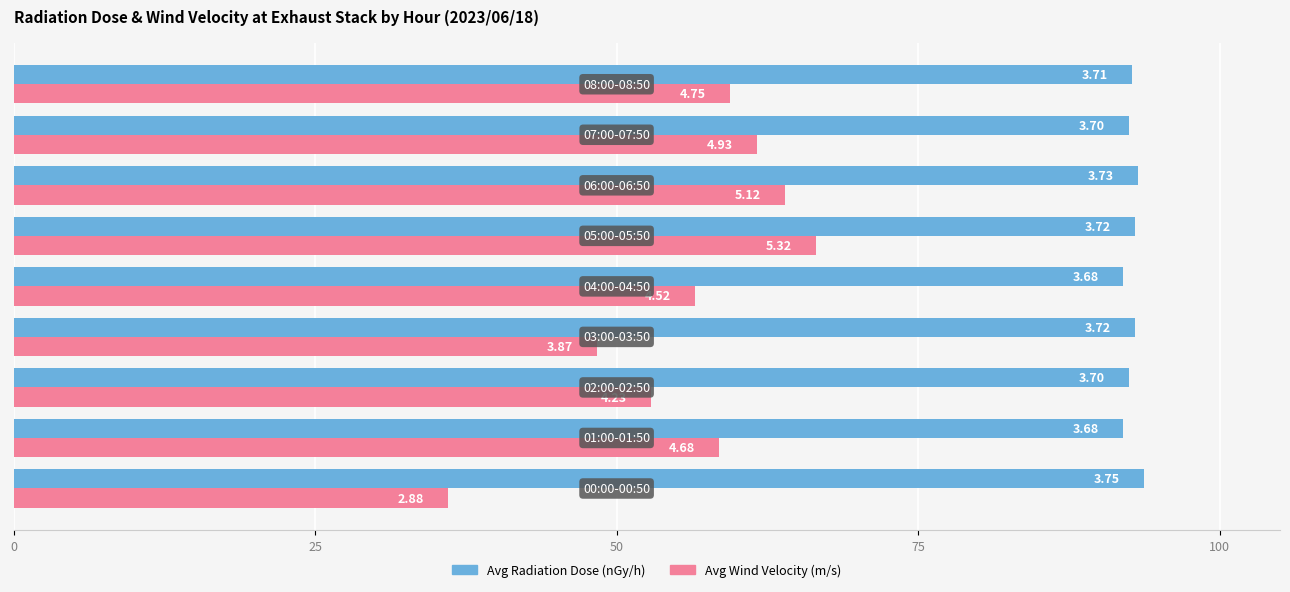

What are all the series names shown in the legend?

Avg Radiation Dose (nGy/h), Avg Wind Velocity (m/s)